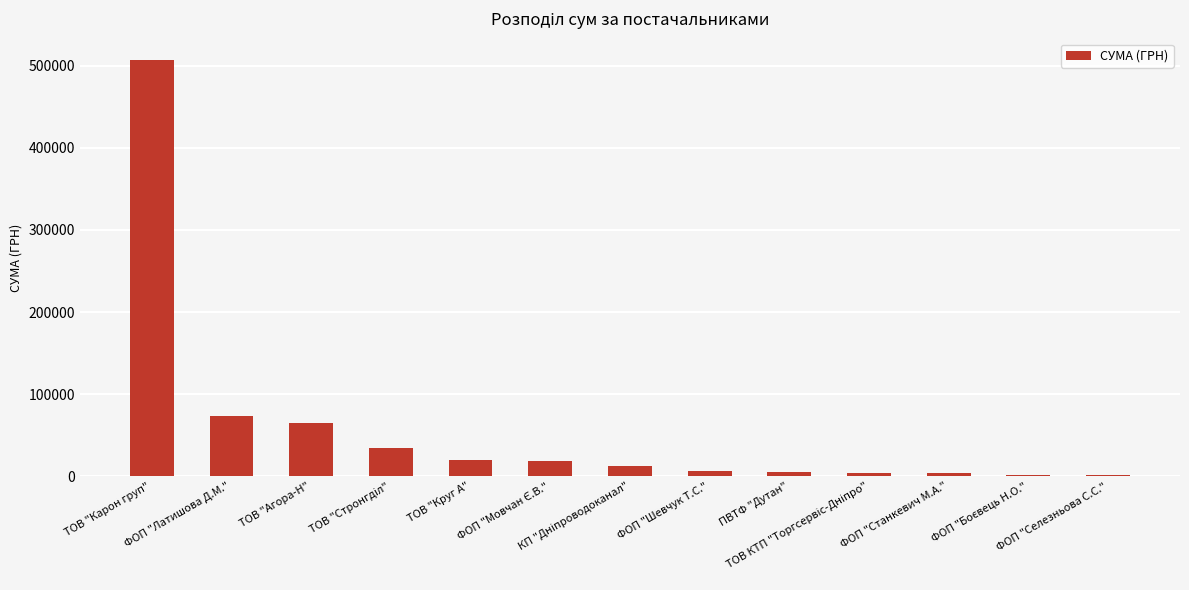

Approximately how many times larger is the value at ТОВ "Круг А" compared to ФОП "Латишова Д.М."?

0.3